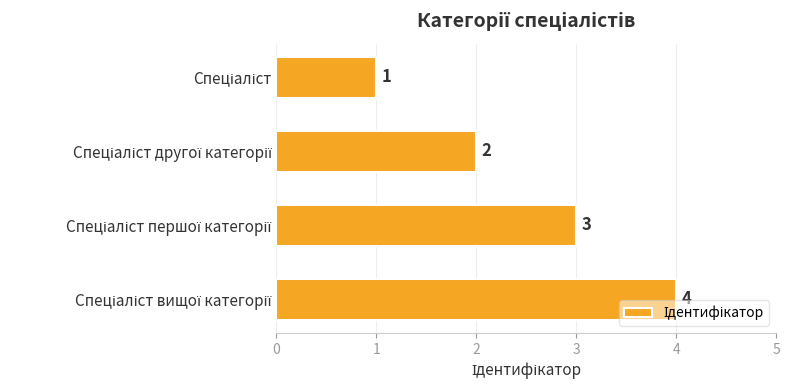

How many distinct data groups are displayed?

1